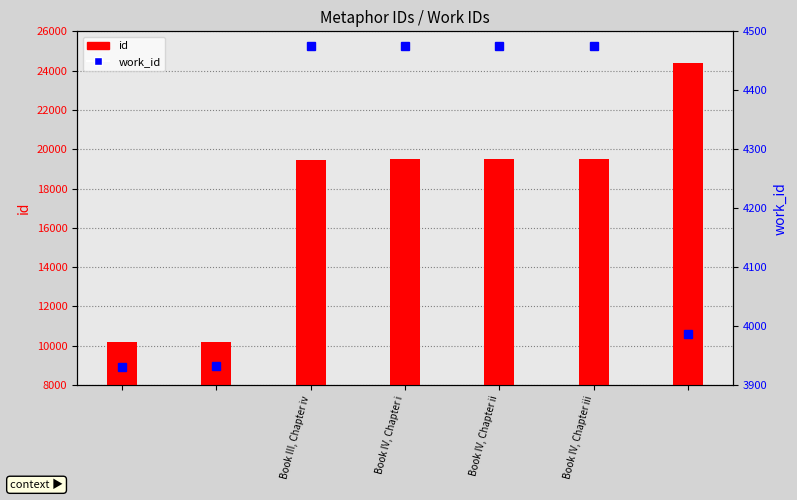

Reading left to right, list all the values displayed in this chart.

id: 10193	10196	19478	19486	19501	19505	24371
work_id: 3931	3932	4475	4475	4475	4475	3986